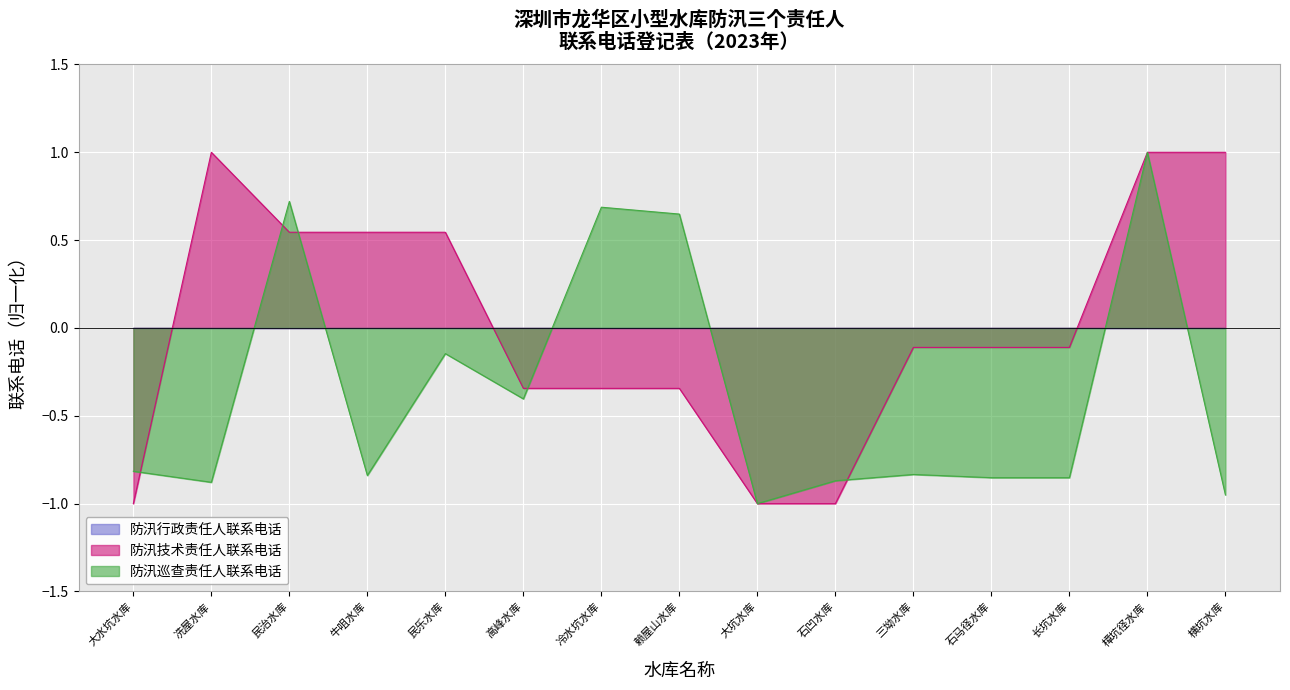

After their last crossing, which series has the higher values: 防汛技术责任人联系电话 or 防汛巡查责任人联系电话?

防汛技术责任人联系电话